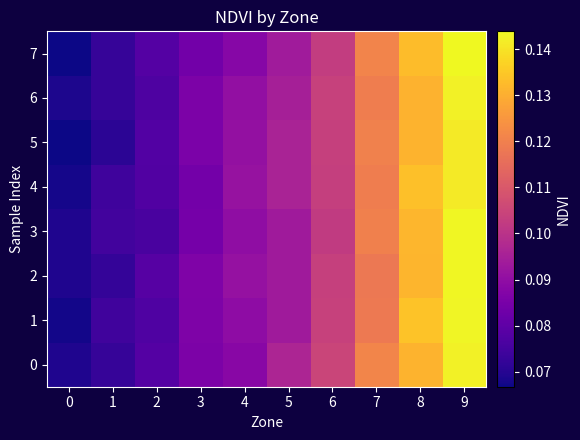

Reading left to right, what are all the values shown in this chart?

0: 0=0.1	1=0.1	2=0.1	3=0.1	4=0.1	5=0.1	6=0.1	7=0.1	8=0.1	9=0.1
1: 0=0.1	1=0.1	2=0.1	3=0.1	4=0.1	5=0.1	6=0.1	7=0.1	8=0.1	9=0.1
2: 0=0.1	1=0.1	2=0.1	3=0.1	4=0.1	5=0.1	6=0.1	7=0.1	8=0.1	9=0.1
3: 0=0.1	1=0.1	2=0.1	3=0.1	4=0.1	5=0.1	6=0.1	7=0.1	8=0.1	9=0.1
4: 0=0.1	1=0.1	2=0.1	3=0.1	4=0.1	5=0.1	6=0.1	7=0.1	8=0.1	9=0.1
5: 0=0.1	1=0.1	2=0.1	3=0.1	4=0.1	5=0.1	6=0.1	7=0.1	8=0.1	9=0.1
6: 0=0.1	1=0.1	2=0.1	3=0.1	4=0.1	5=0.1	6=0.1	7=0.1	8=0.1	9=0.1
7: 0=0.1	1=0.1	2=0.1	3=0.1	4=0.1	5=0.1	6=0.1	7=0.1	8=0.1	9=0.1